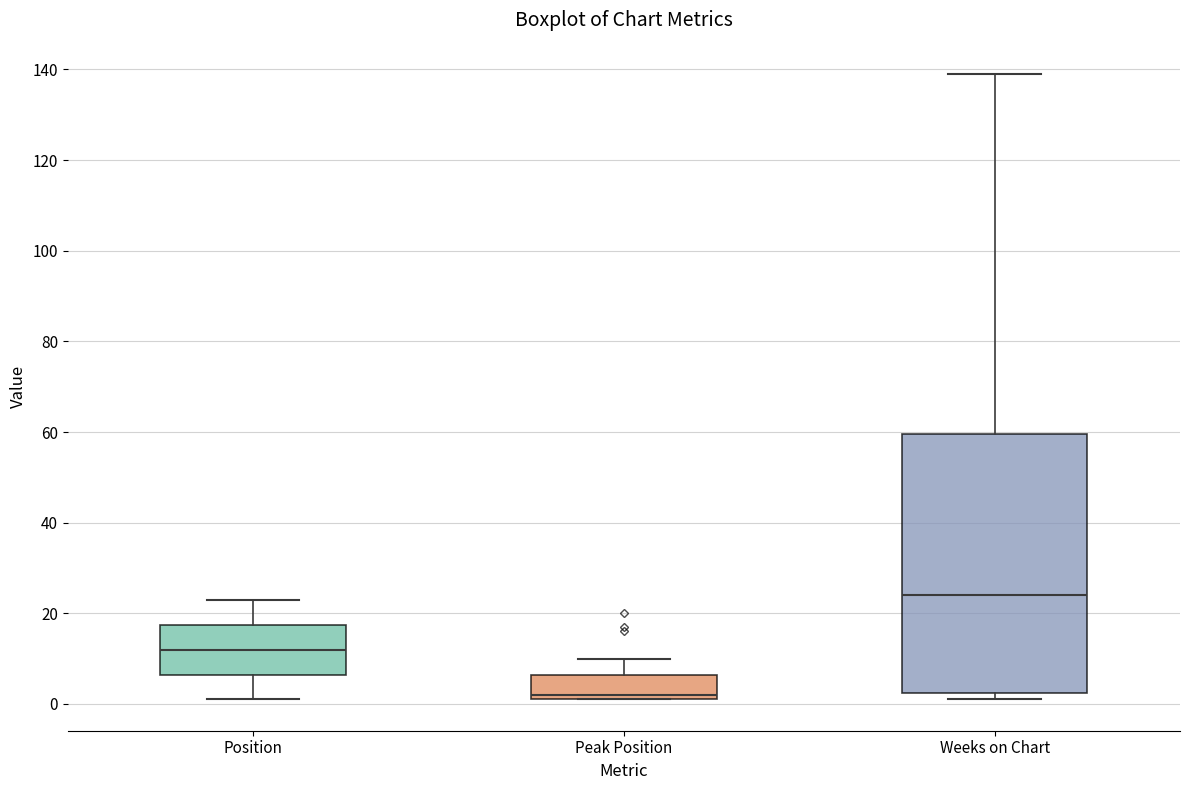

Where is the upper edge of the box for Weeks on Chart on the y-axis? The values are not printed on the chart, so give them approximately, as read against the axis.

60